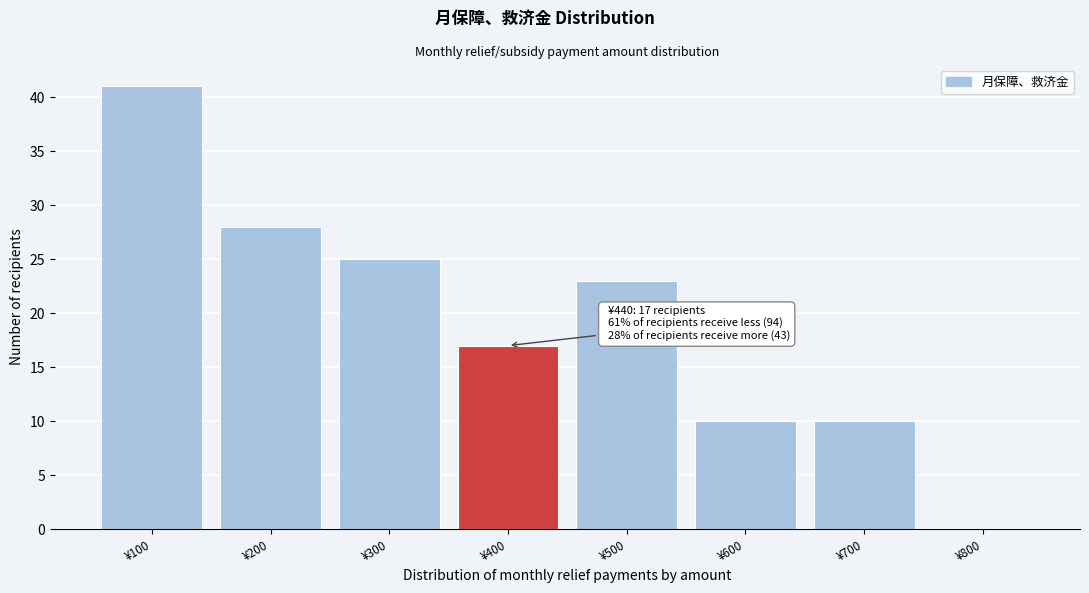

Reading left to right, transcribe all the data shown in this chart.

¥100=41	¥200=28	¥300=25	¥400=17	¥500=23	¥600=10	¥700=10	¥800=0